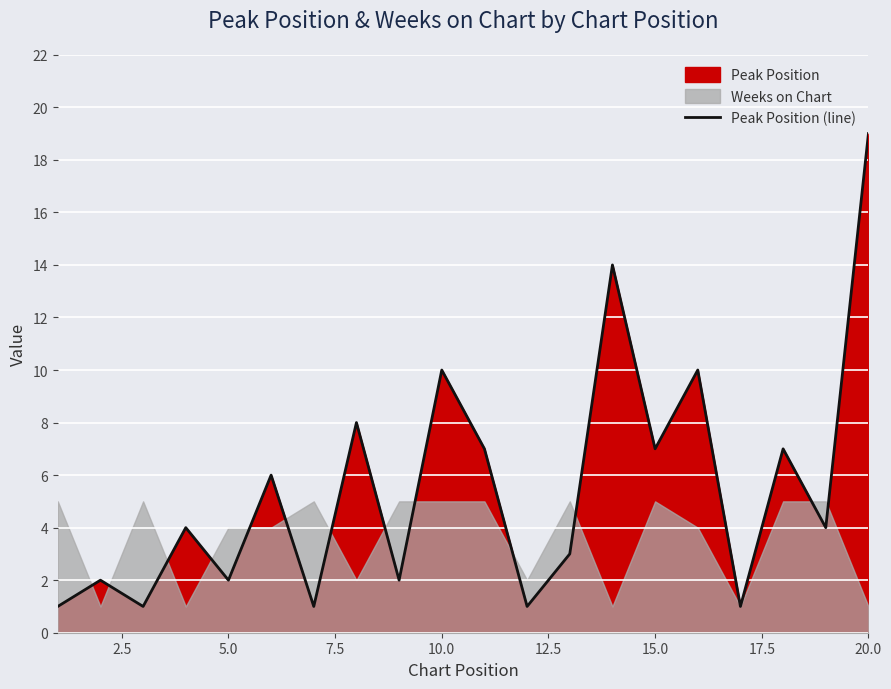

At which label does Peak Position (line) reach its peak?

20.0